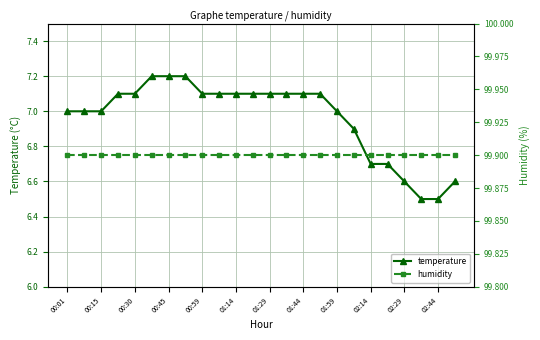

Reading left to right, extract all data points from this chart.

temperature: 7.0	7.0	7.0	7.1	7.1	7.2	7.2	7.2	7.1	7.1	7.1	7.1	7.1	7.1	7.1	7.1	7.0	6.9	6.7	6.7	6.6	6.5	6.5	6.6
humidity: 99.9	99.9	99.9	99.9	99.9	99.9	99.9	99.9	99.9	99.9	99.9	99.9	99.9	99.9	99.9	99.9	99.9	99.9	99.9	99.9	99.9	99.9	99.9	99.9